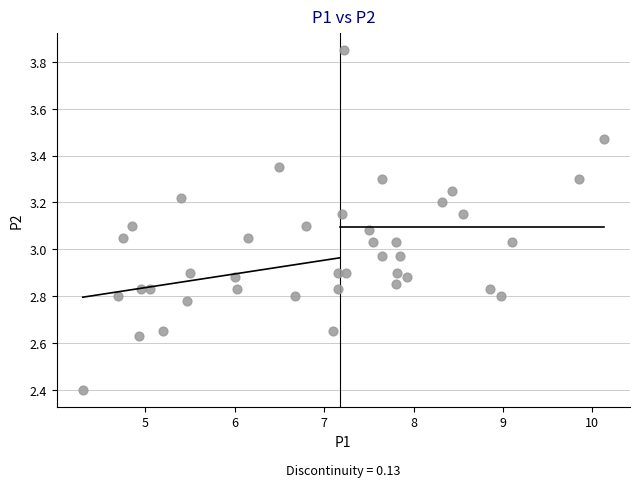

What is the range of X values (max minus min)?

5.8